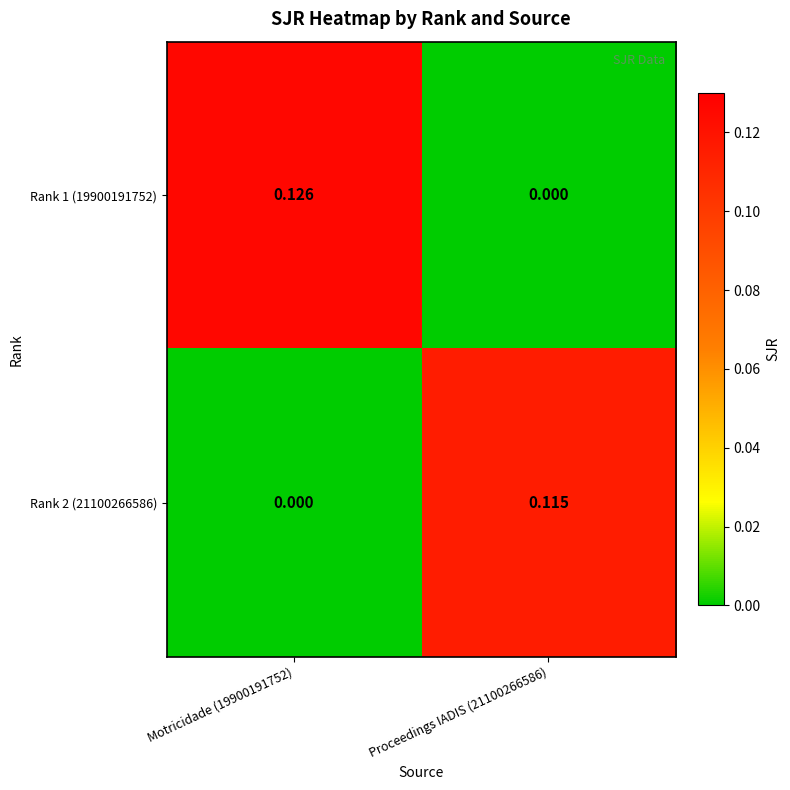

Is the value of Rank 1 (19900191752) at Motricidade (19900191752) greater than the value of Rank 2 (21100266586) at Motricidade (19900191752)?

Yes